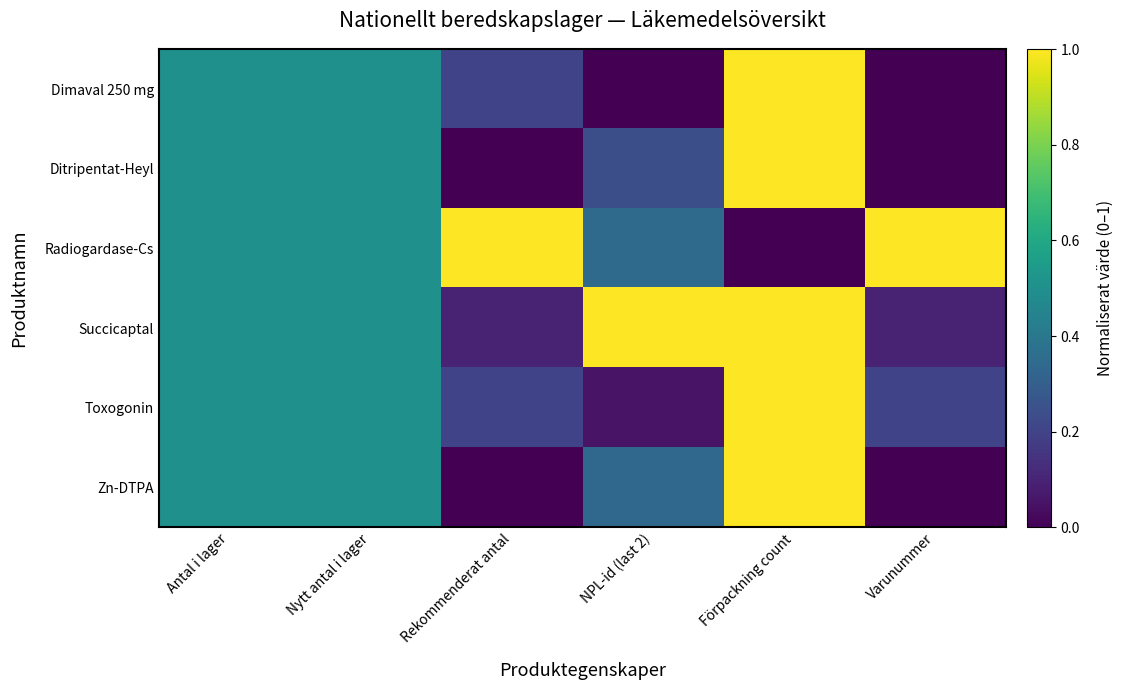

At how many categories does at least one series exceed 0?

6